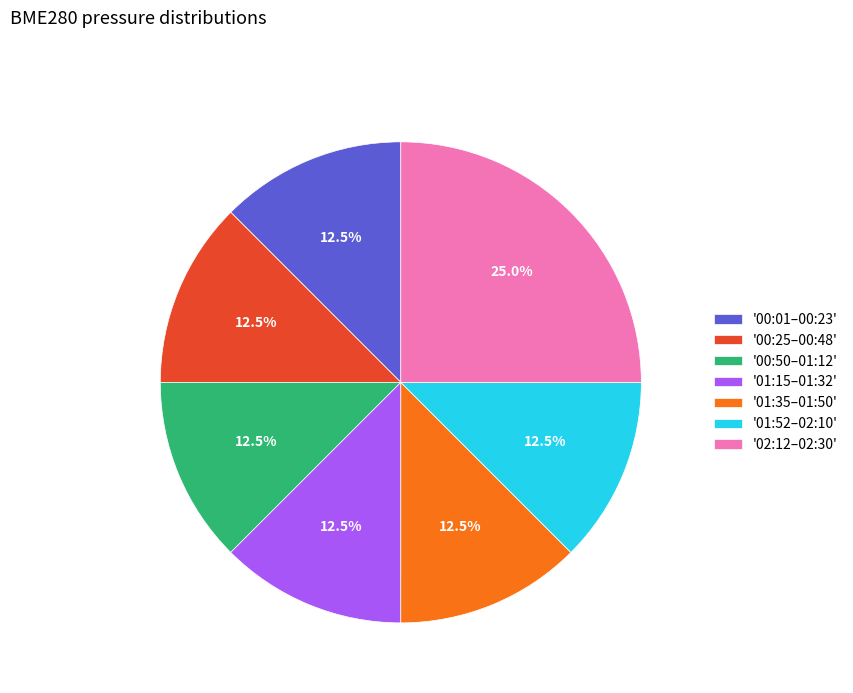

Approximately how many times larger is the value at '01:35–01:50' compared to '02:12–02:30'?

0.5